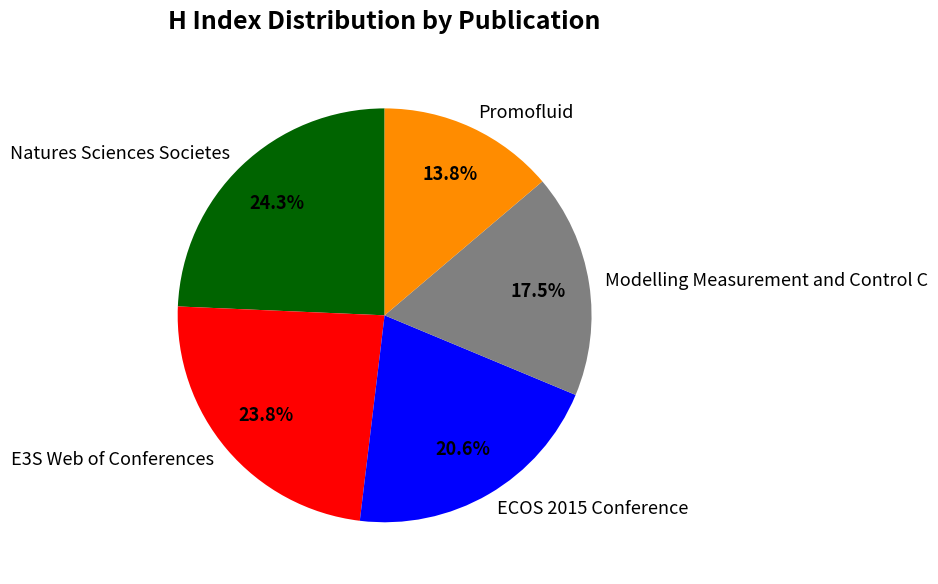

What is the total percentage of Modelling Measurement and Control C and E3S Web of Conferences?

41.3%